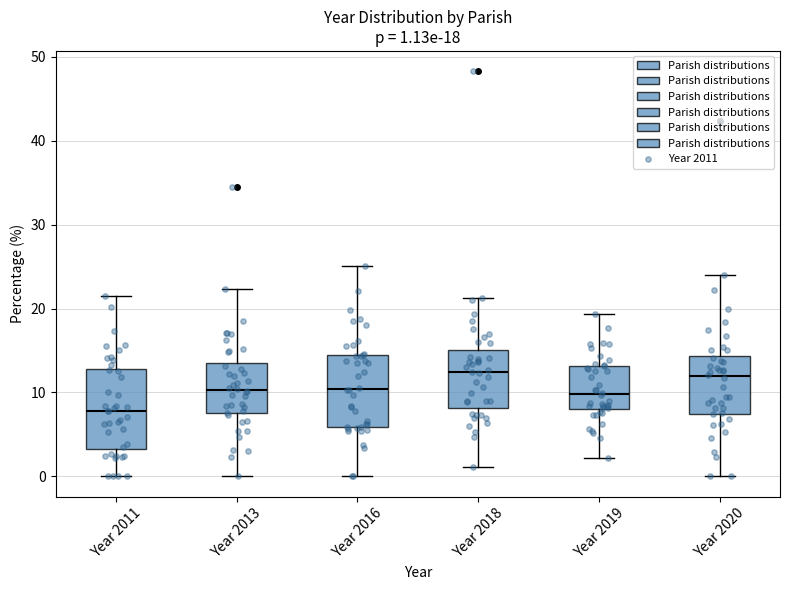

Which box has the lowest median line?

Year 2011